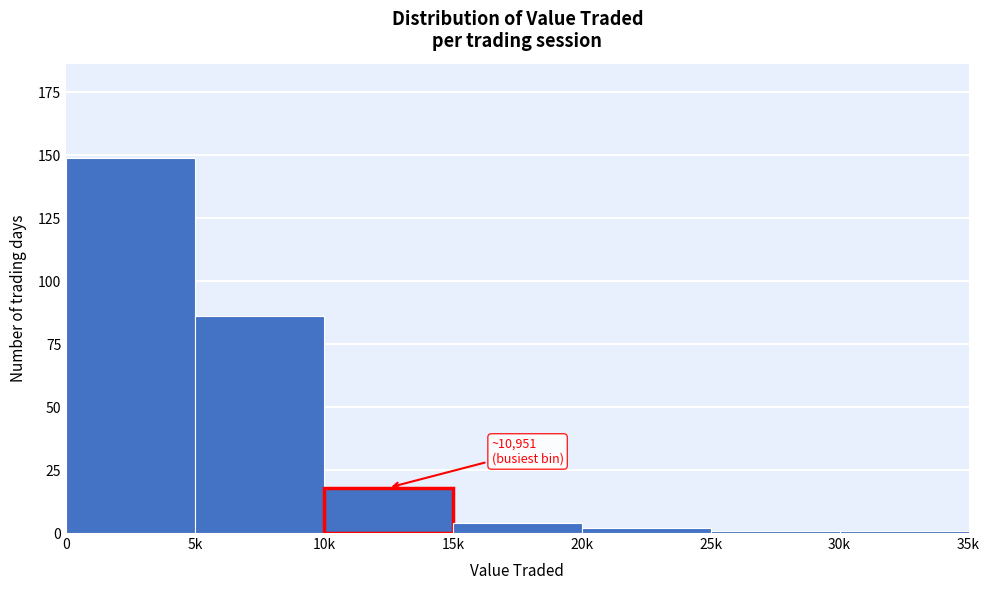

Reading right to left, transcribe all the data shown in this chart.

30k=1	25k=1	20k=2	15k=4	10k=18	5k=86	0=149